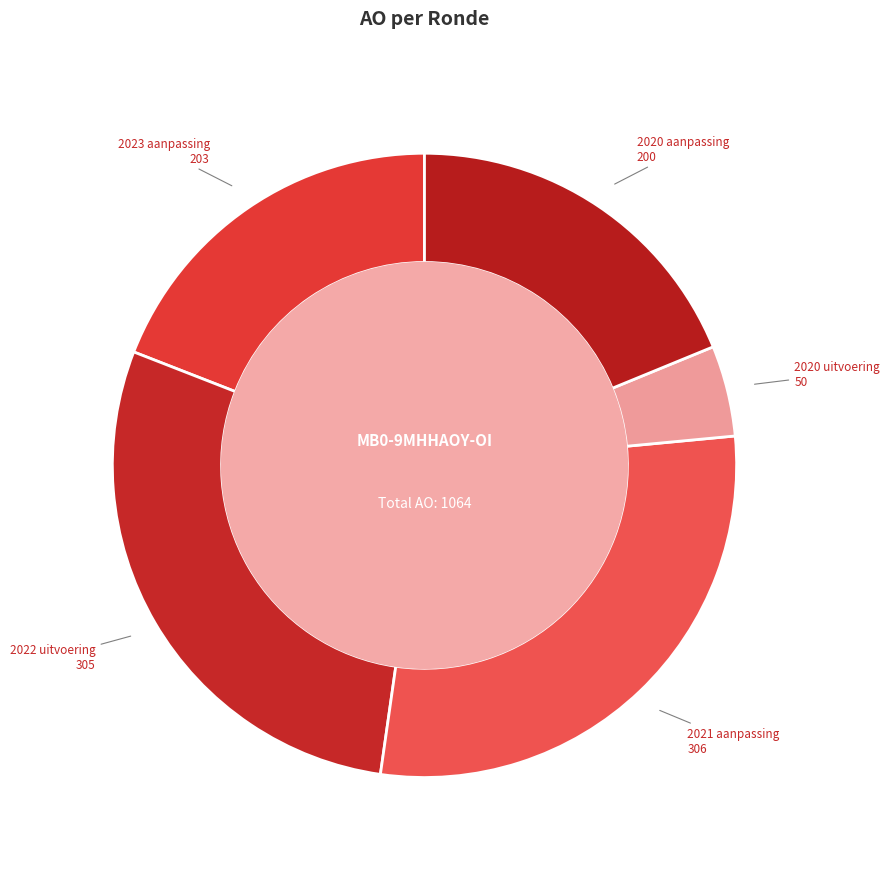

How many slices are in this pie chart?

5